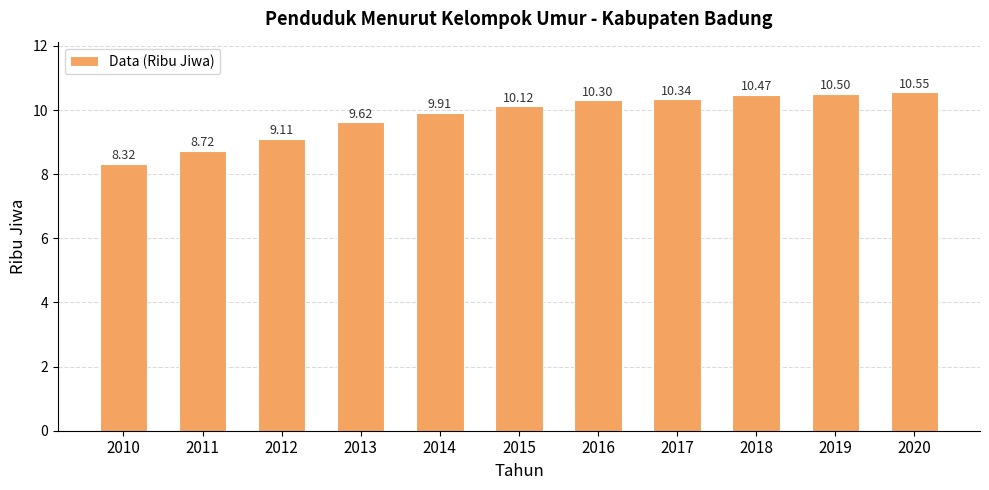

Rank the categories by value from lowest to highest.

2010, 2011, 2012, 2013, 2014, 2015, 2016, 2017, 2018, 2019, 2020